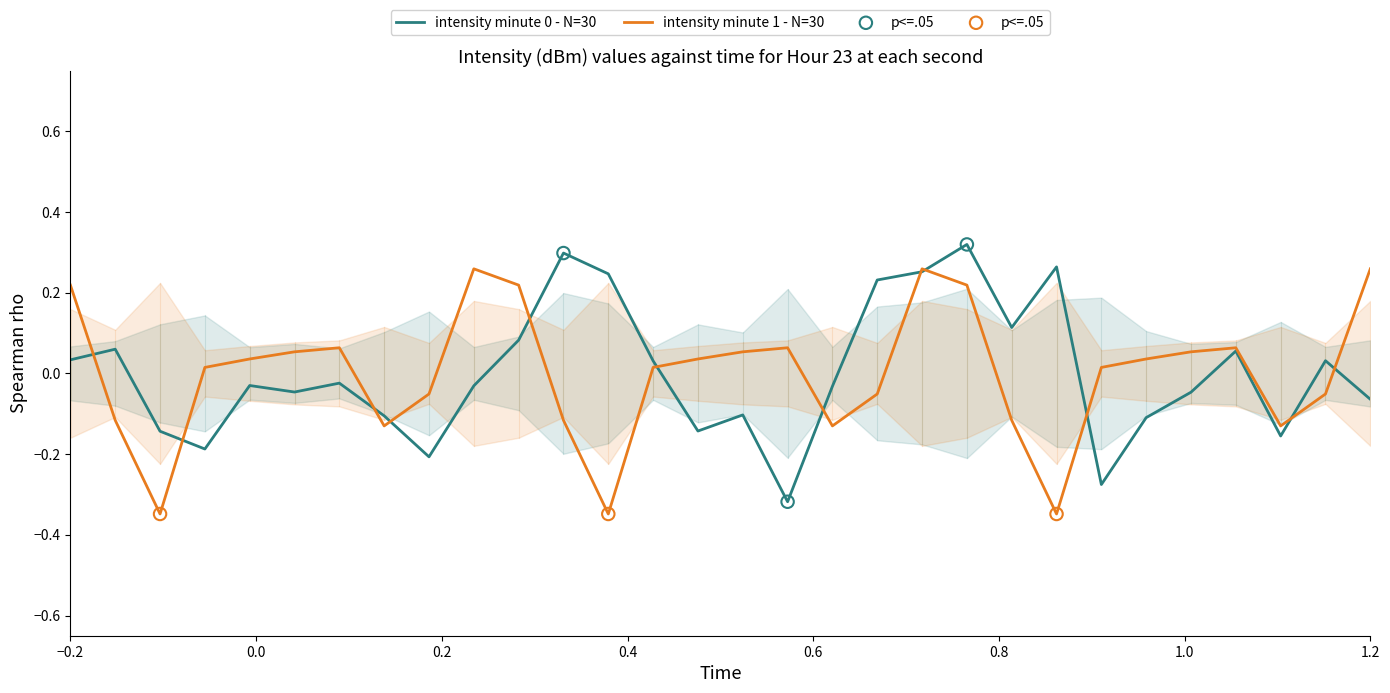

Which series has the widest spread of Y values?

intensity(dBm) - minute 0